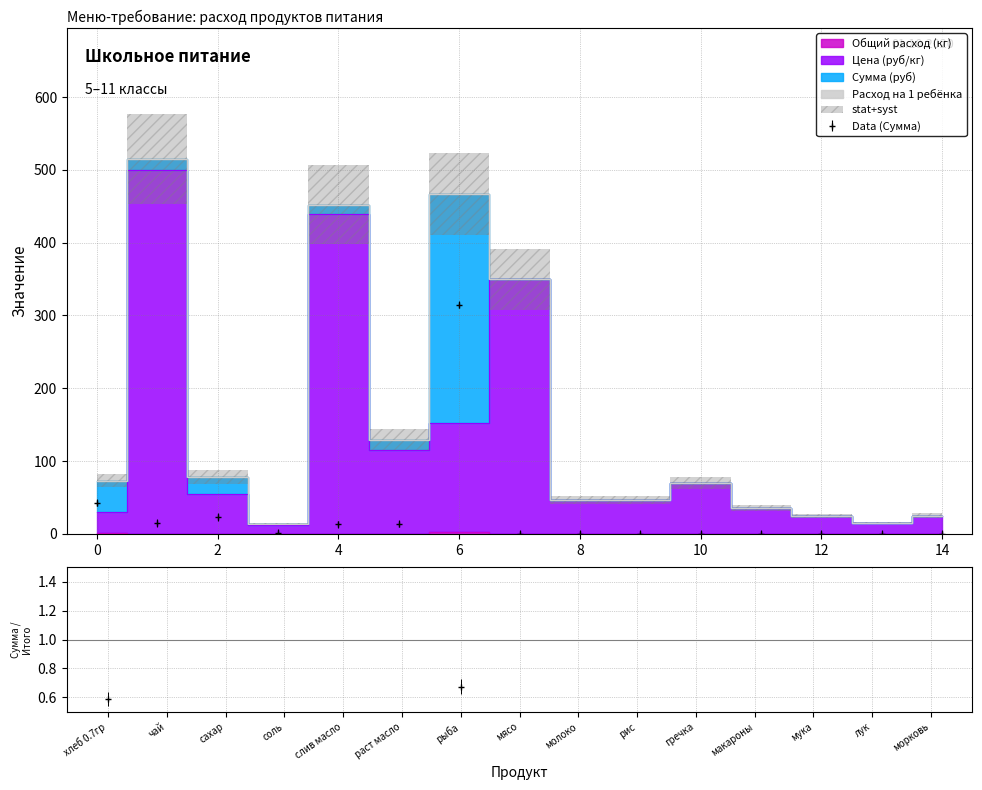

What is the maximum value shown in the chart?

500.0